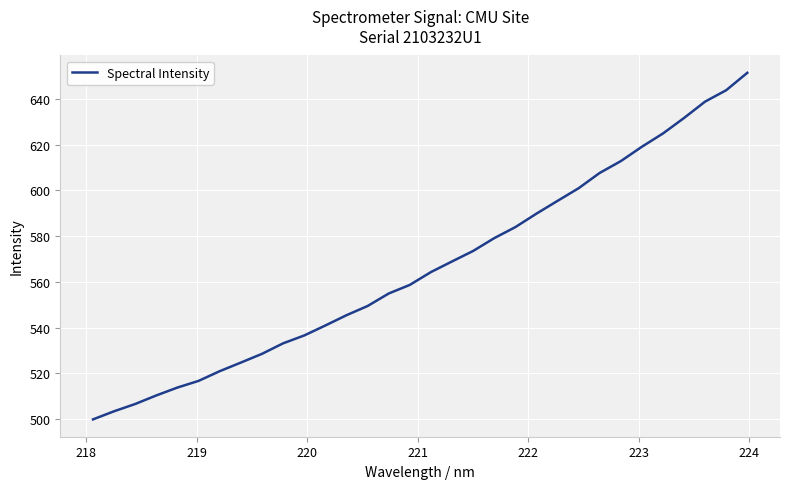

Does the chart have visible grid lines?

Yes